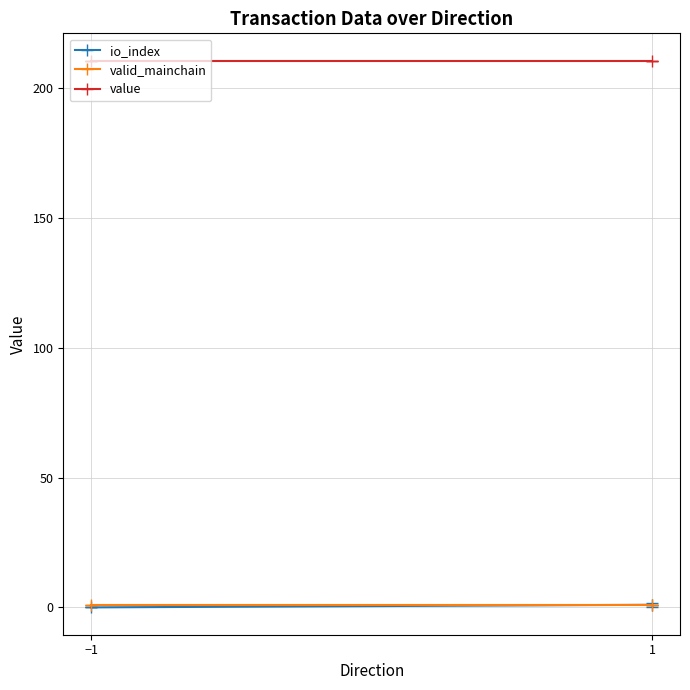

How many values in io_index are above zero?

1